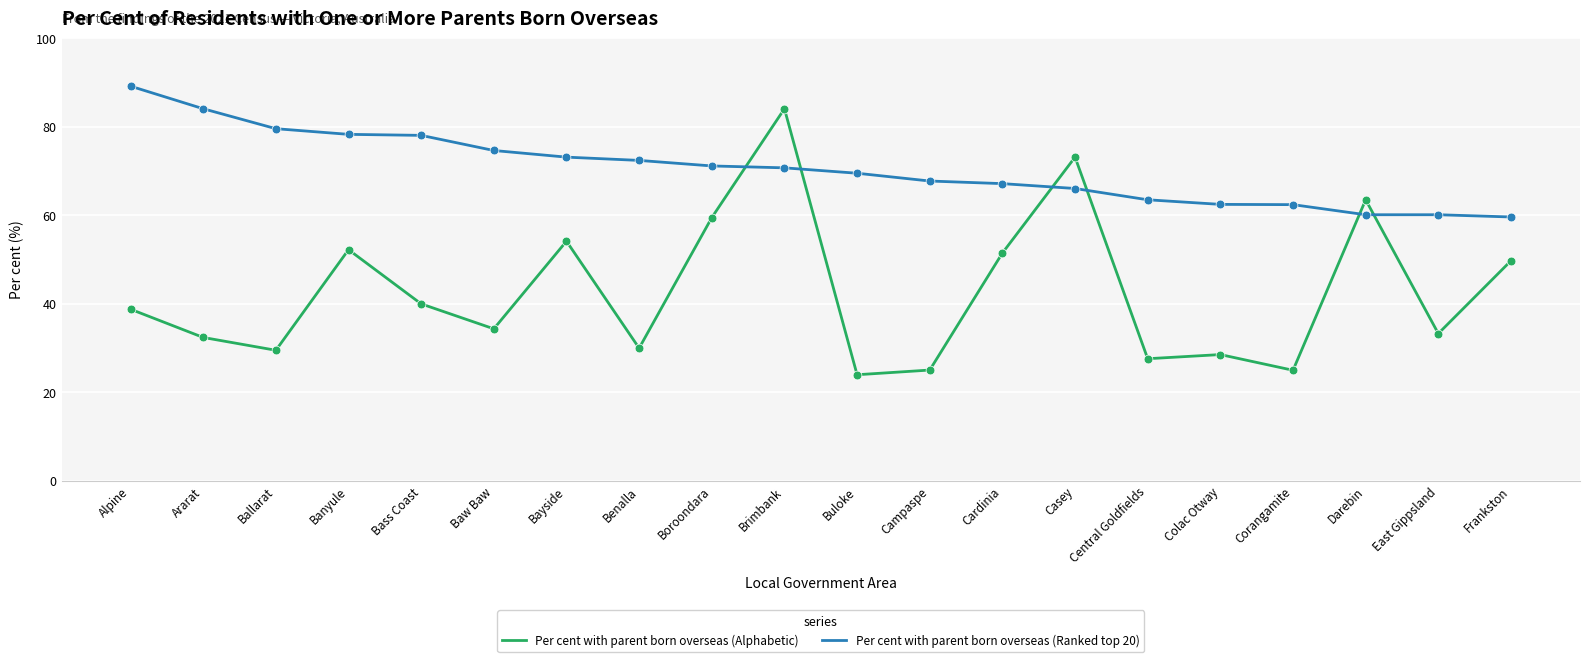

At which category is the sum across all series the highest?

Brimbank